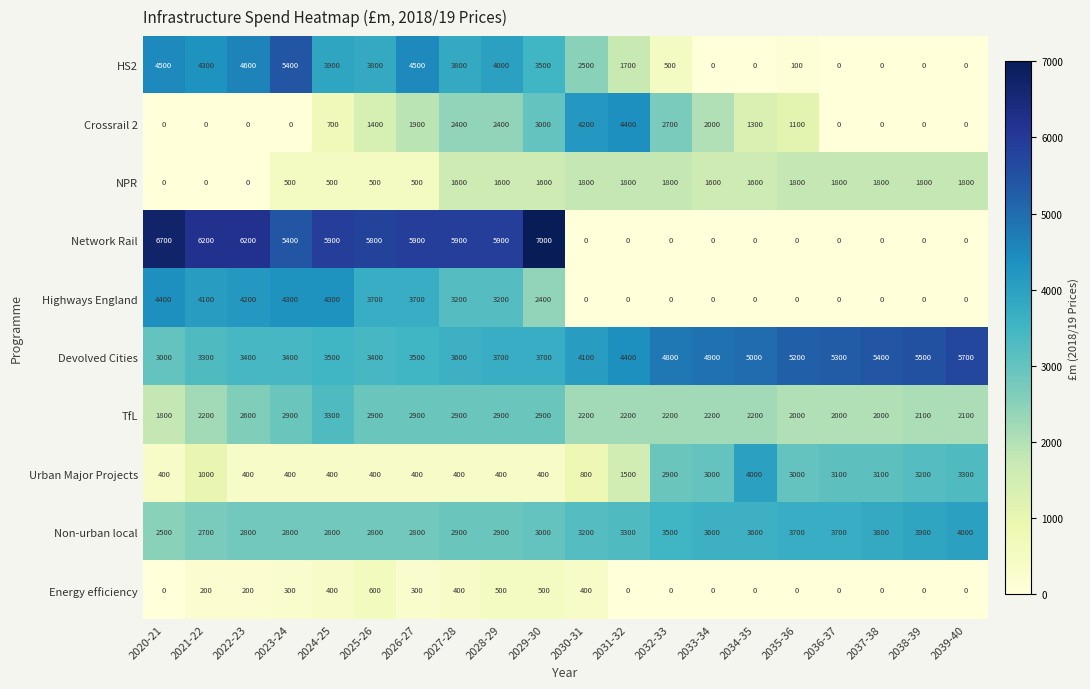

True or false: Crossrail 2 has a value of 1805 at 2030-31.

False